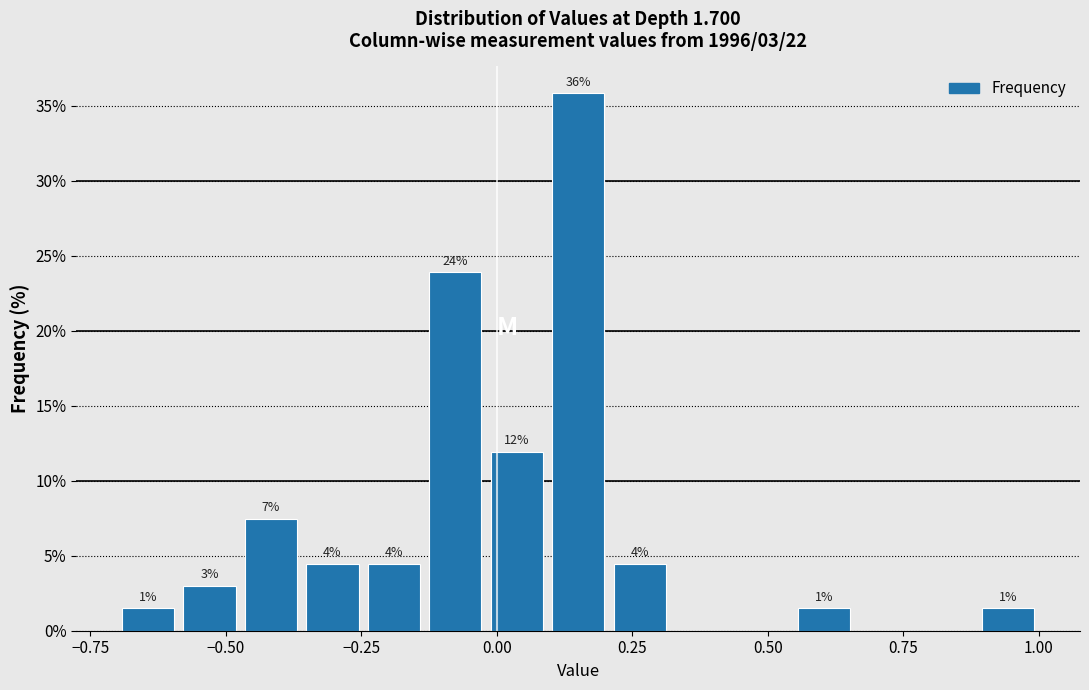

Around what value on the x-axis is the tallest bar? Give the approximate position of its centre, as read against the axis.

0.15